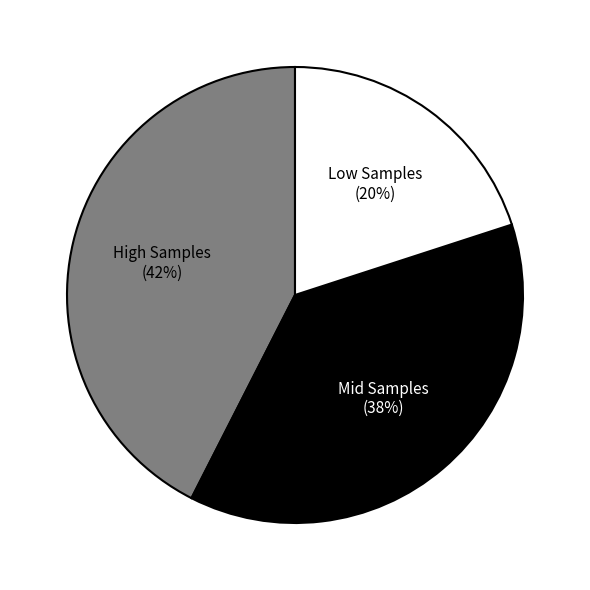

Does High Samples (42%) account for over 50% of the chart?

No